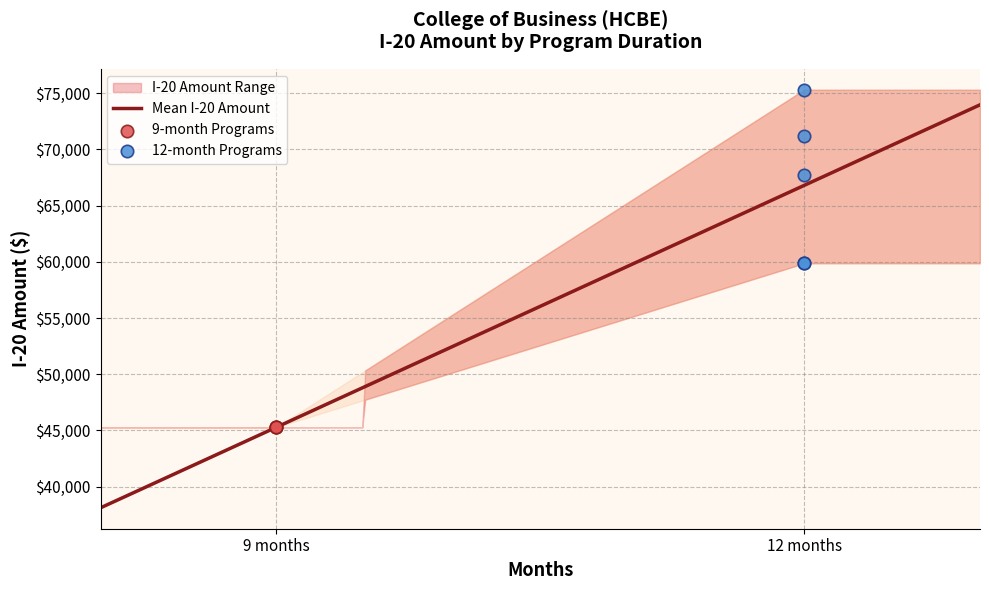

What is the highest value of the Mean I-20 Amount series?

73955.9